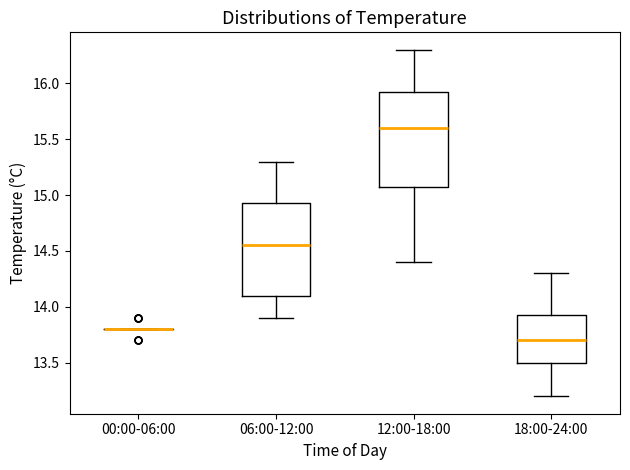

Reading left to right, transcribe this box plot: for each box, give where its median line is, the range the box spans, and where its two whiskers end, as read against the y-axis. The values are not printed on the chart, so give them approximately, as read against the axis.

00:00-06:00: box collapsed to a line at 13.80, whiskers 13.80 to 13.80
06:00-12:00: median 14.55, box 14.10 to 14.95, whiskers 13.90 to 15.30
12:00-18:00: median 15.60, box 15.10 to 15.95, whiskers 14.40 to 16.30
18:00-24:00: median 13.70, box 13.50 to 13.95, whiskers 13.20 to 14.30